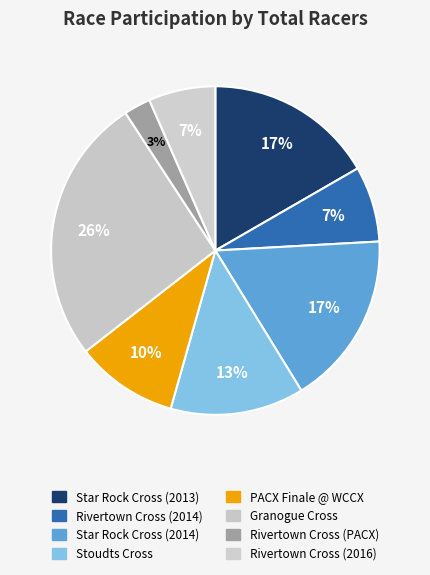

Which category has the biggest portion of the pie?

Granogue Cross